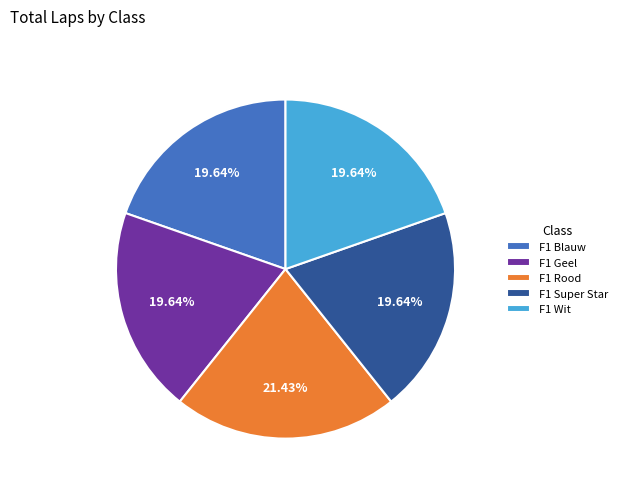

What percentage is NOT represented by F1 Super Star?

80.4%